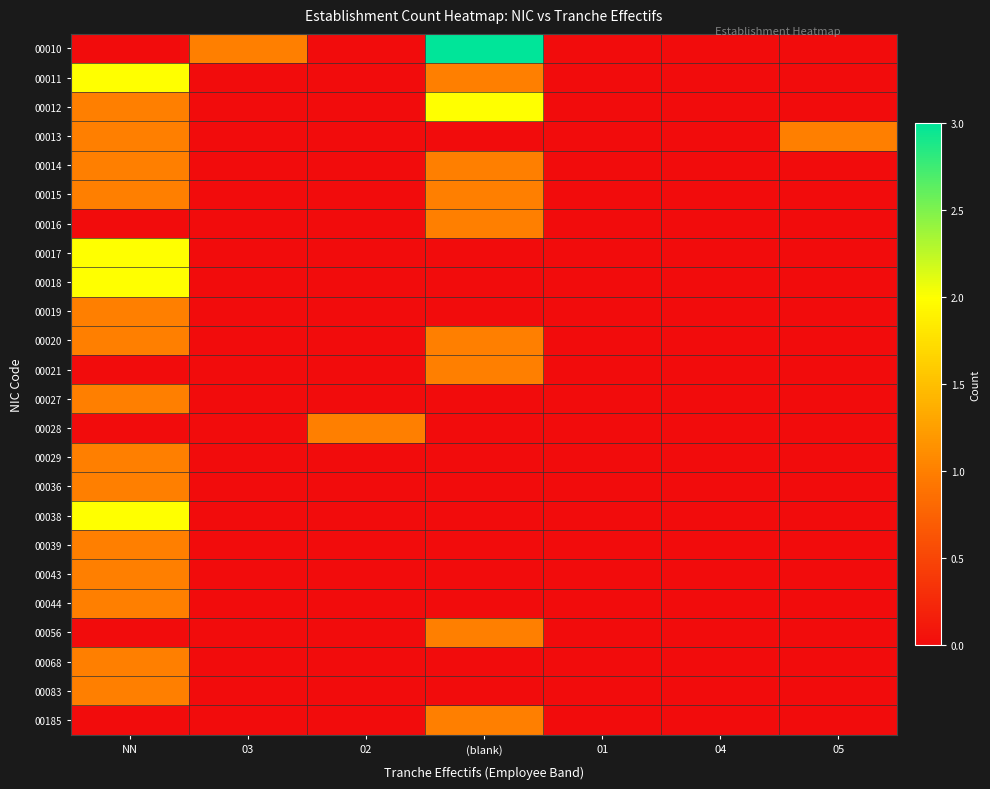

List the series in order of their peak value, highest first.

00010, 00011, 00012, 00017, 00018, 00038, 00013, 00014, 00015, 00016, 00019, 00020, 00021, 00027, 00028, 00029, 00036, 00039, 00043, 00044, 00056, 00068, 00083, 00185